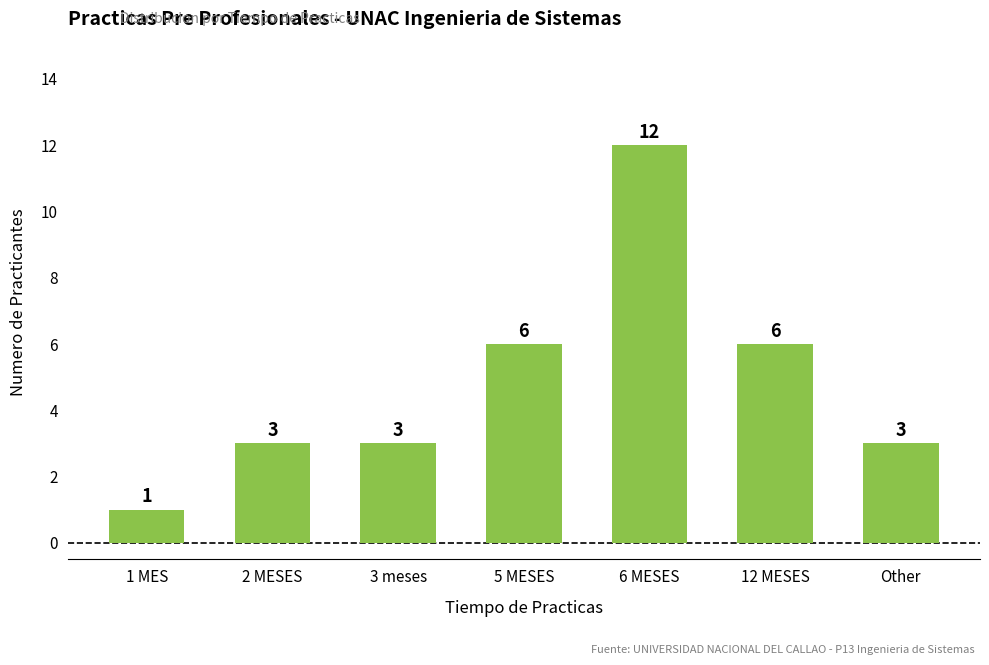

Reading right to left, what are all the values shown in this chart?

3	6	12	6	3	3	1